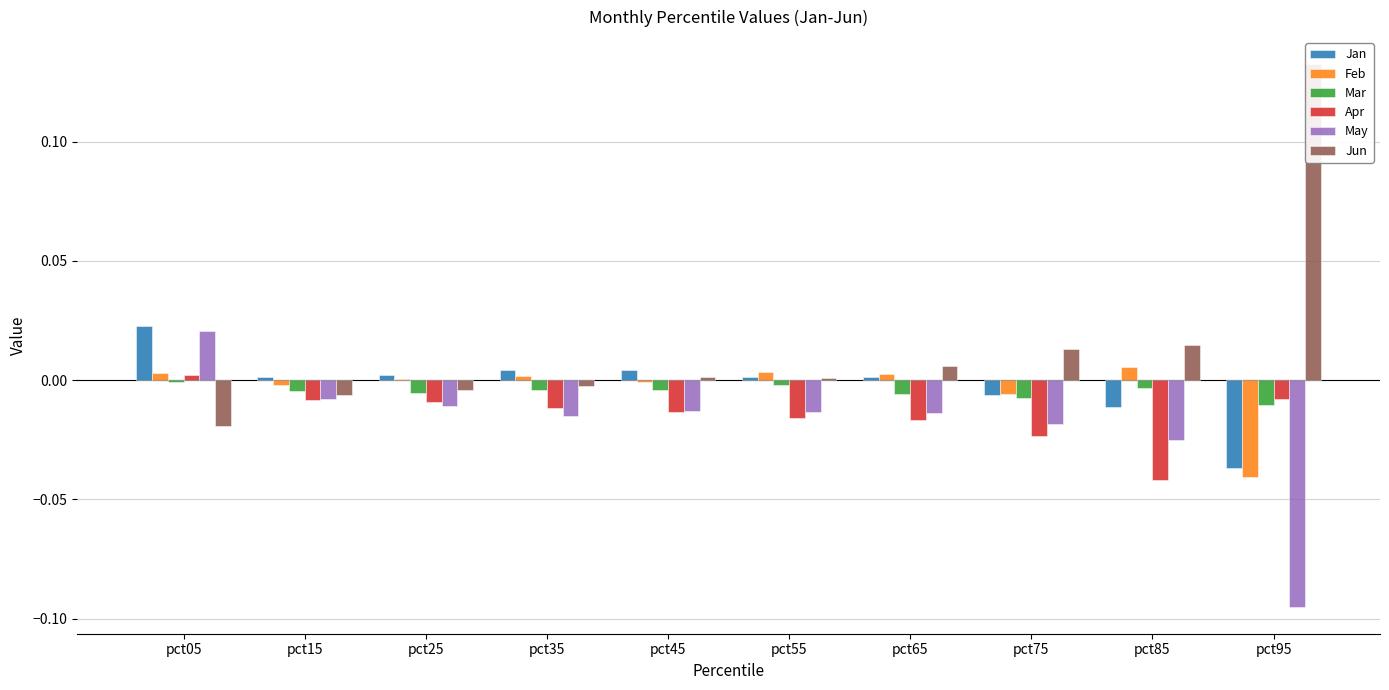

How many distinct data groups are displayed?

6